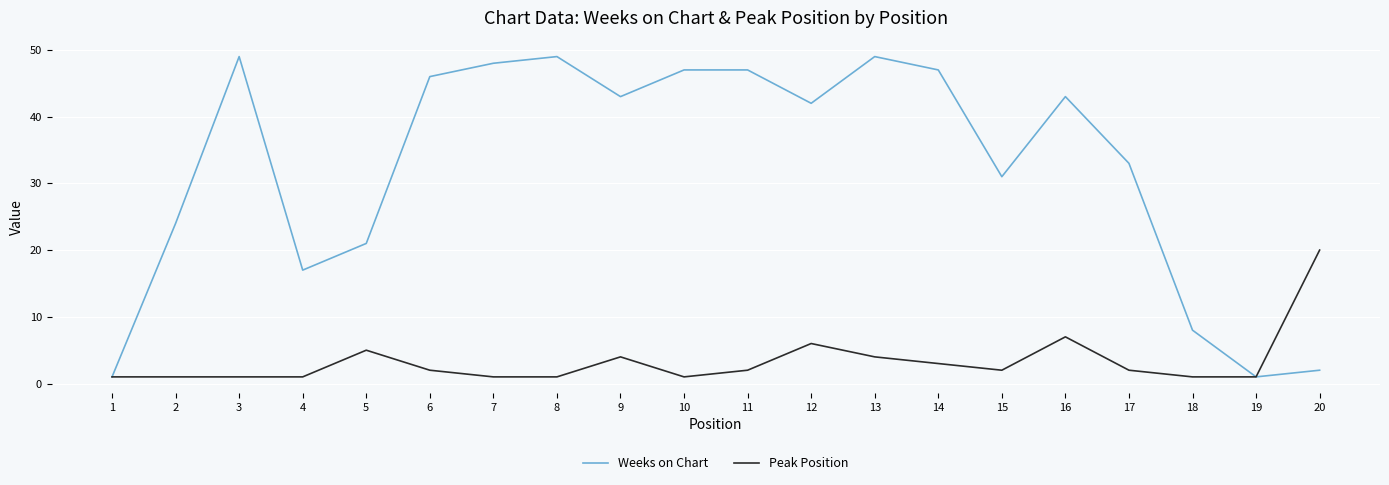

True or false: Weeks on Chart has more than 1 interior local peaks.

True